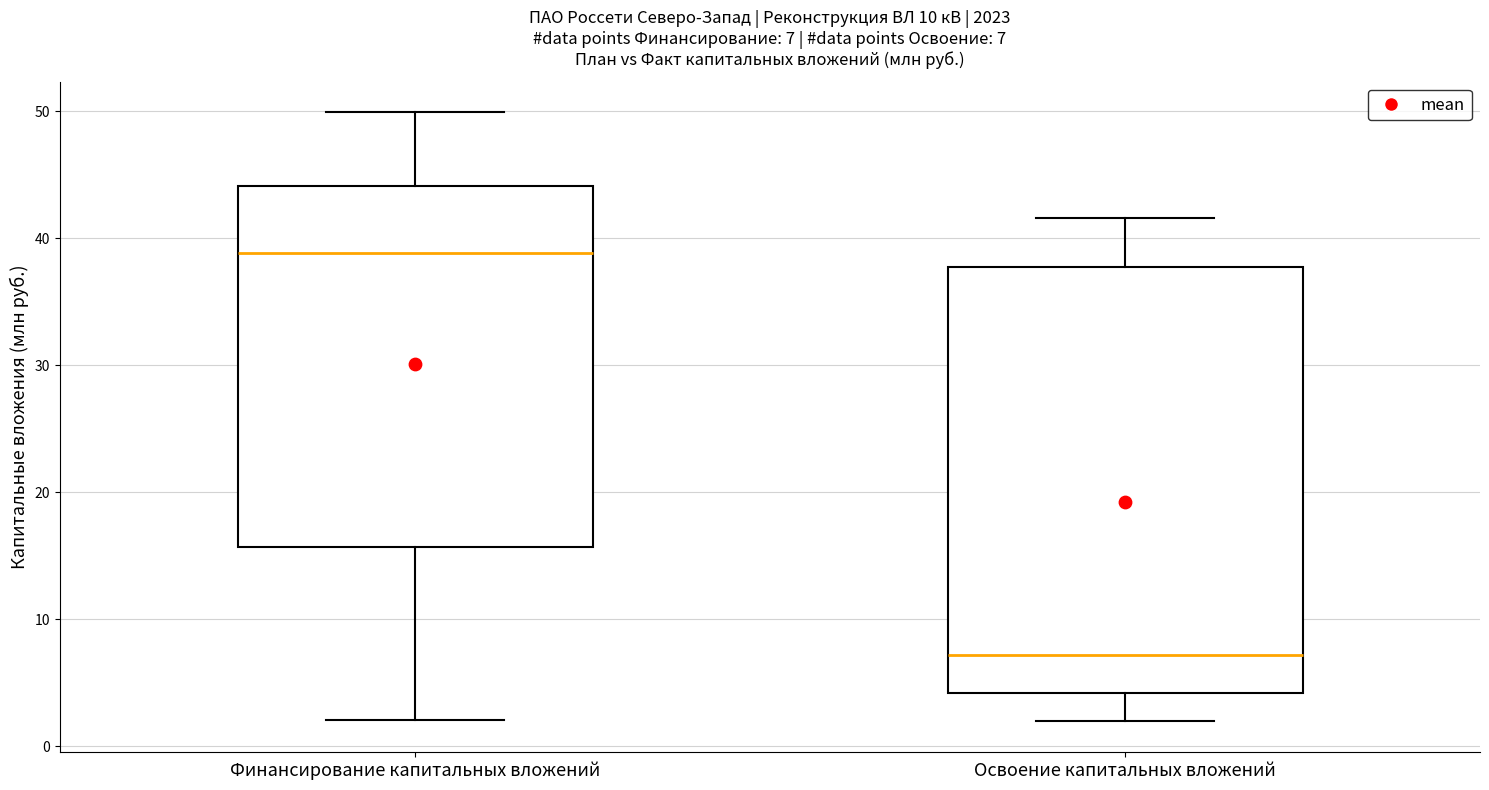

Which box's median line is the lowest?

Освоение капитальных вложений